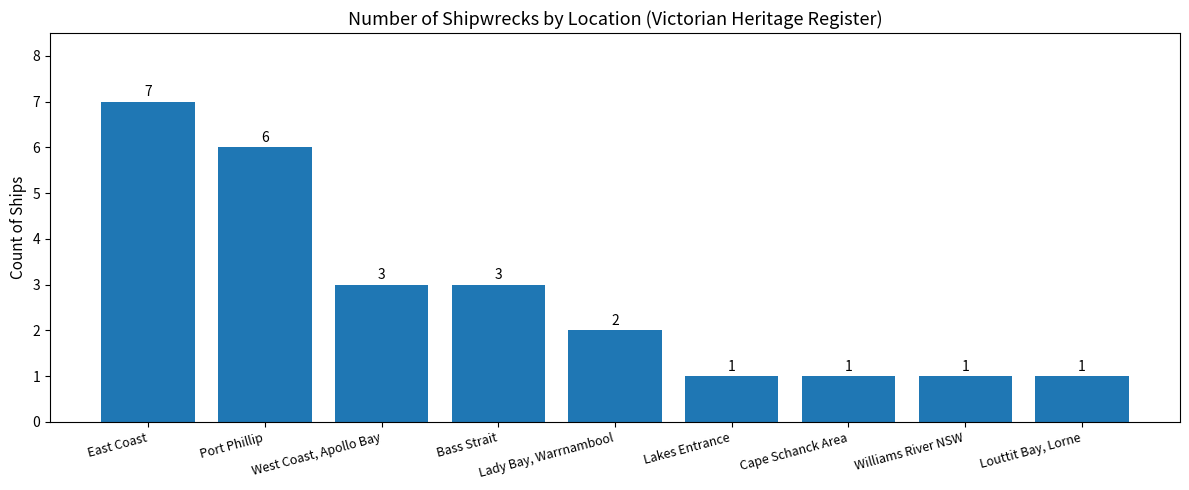

Reading left to right, list all the values displayed in this chart.

East Coast=7	Port Phillip=6	West Coast, Apollo Bay=3	Bass Strait=3	Lady Bay, Warrnambool=2	Lakes Entrance=1	Cape Schanck Area=1	Williams River NSW=1	Louttit Bay, Lorne=1